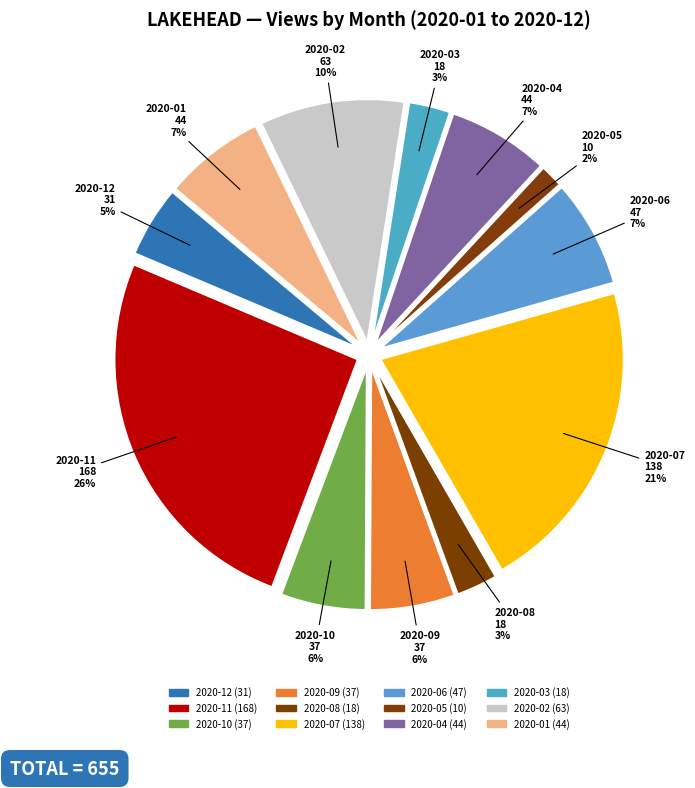

To the nearest percent, what percentage of the pie is 2020-04?

7%